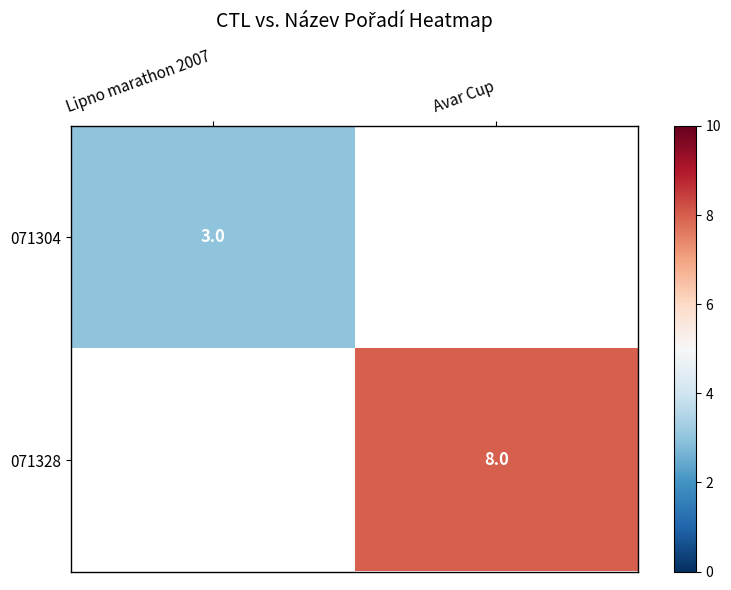

How many distinct data groups are displayed?

2